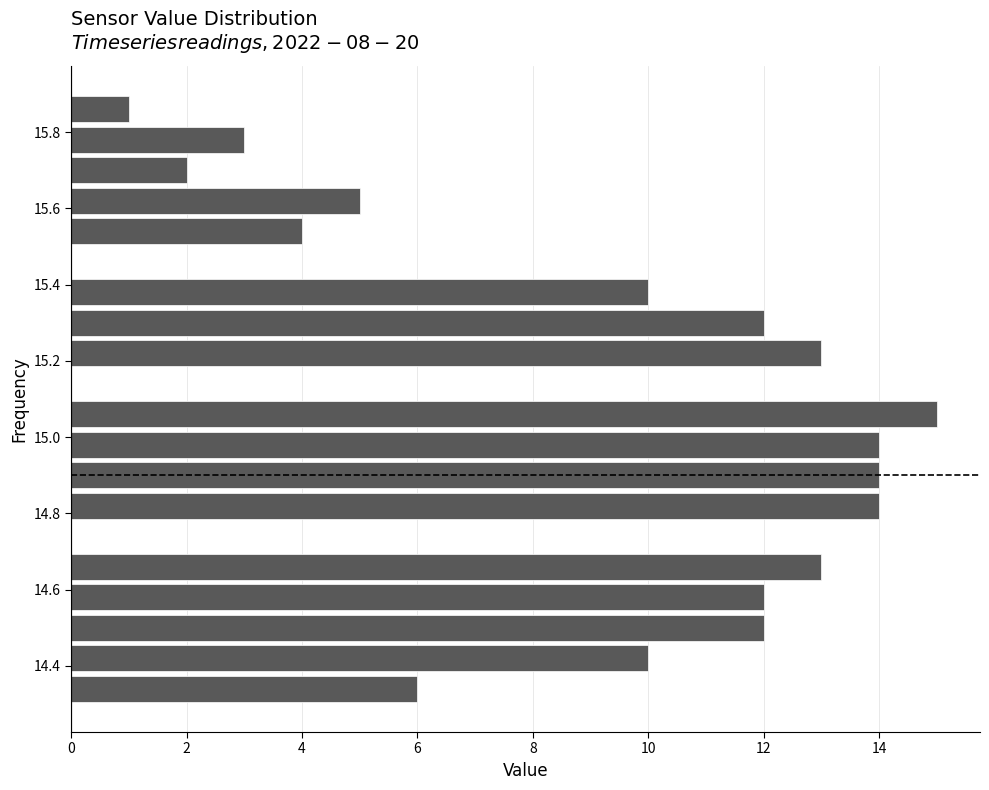

Which range on the y-axis has the longest bar?

15.02 to 15.10